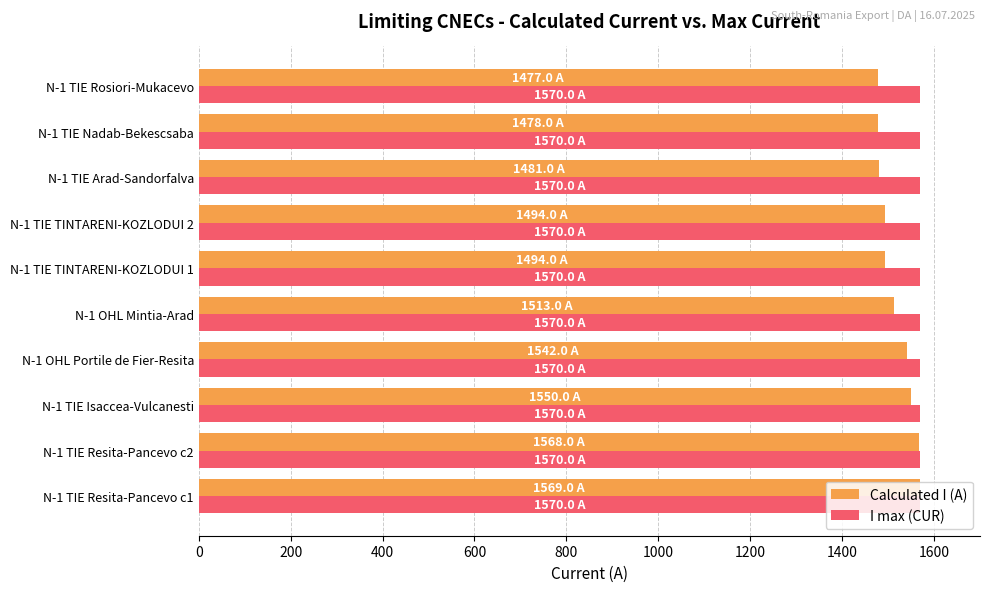

What is the total value across all series at N-1 TIE Nadab-Bekescsaba?

3048